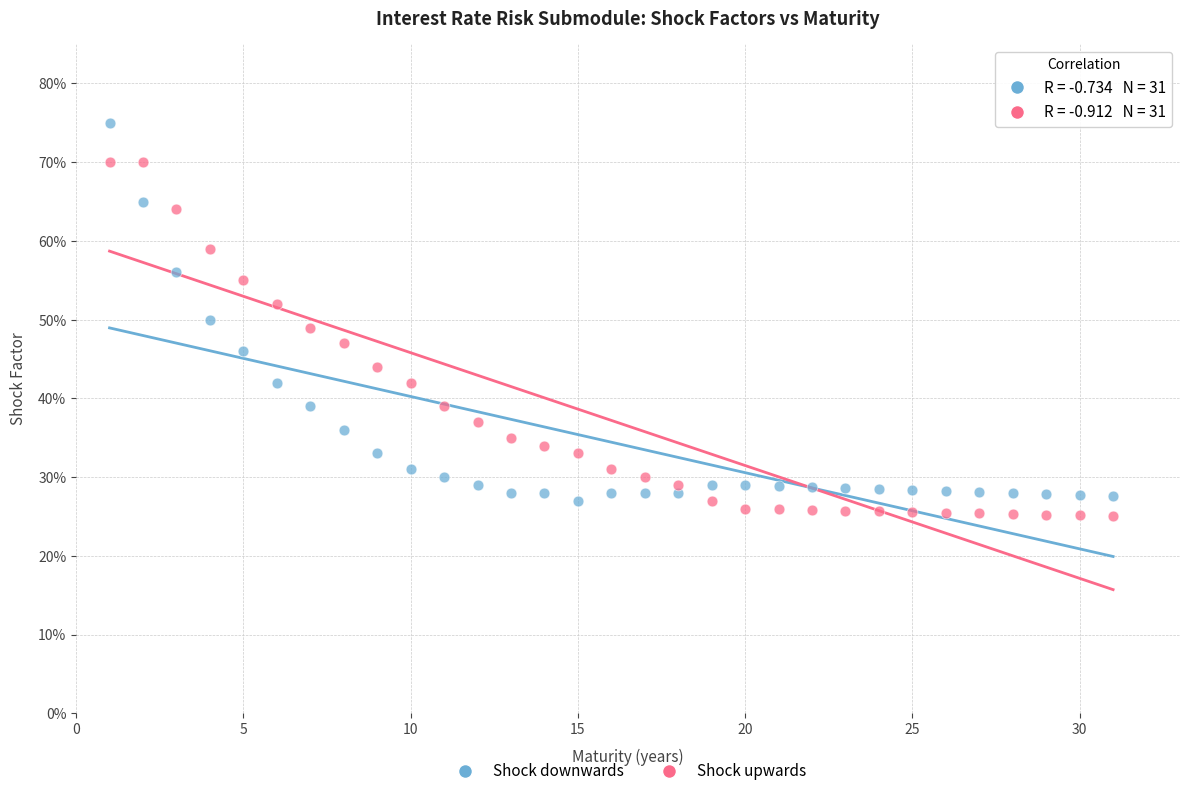

Which series contains the lowest Y value?

Shock upwards